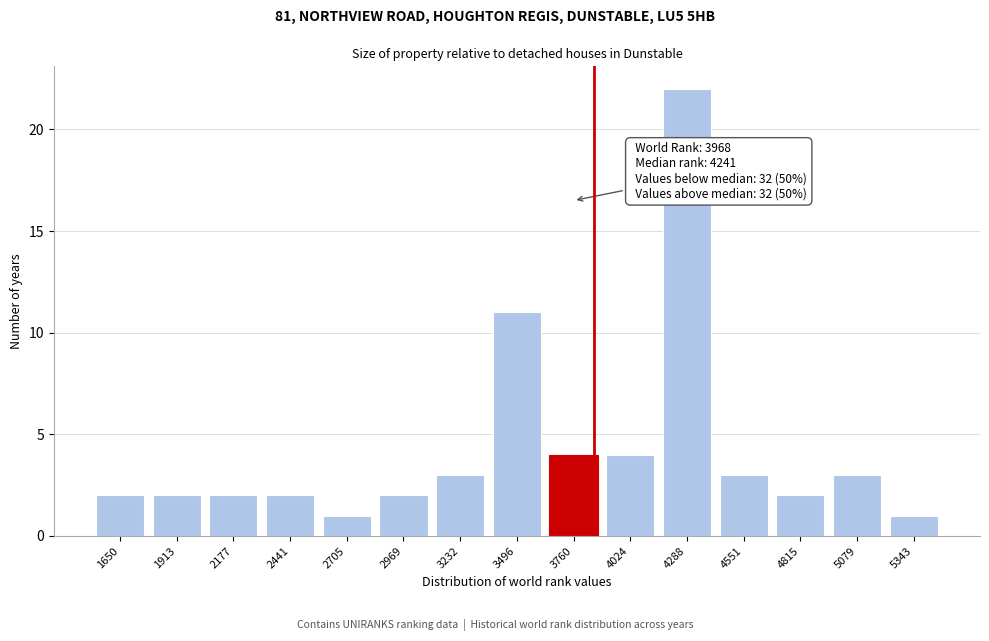

Reading left to right, transcribe all the data shown in this chart.

2	2	2	2	1	2	3	11	4	4	22	3	2	3	1